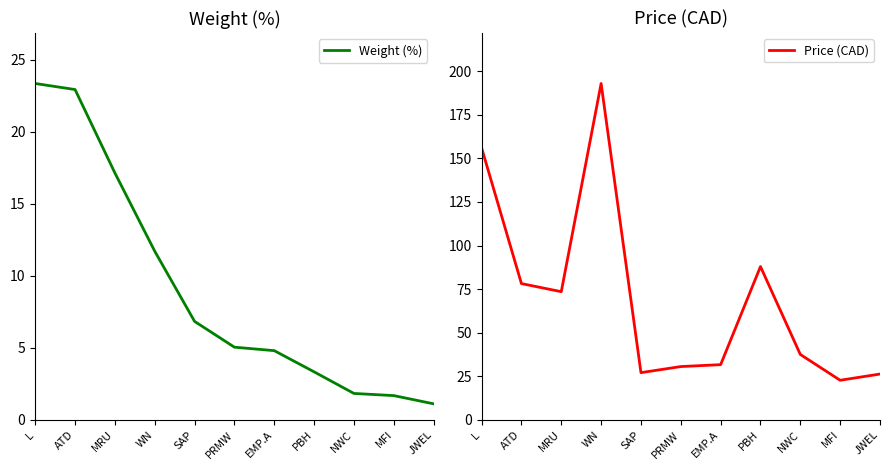

Which category has the lowest value in the Price (CAD) series?

MFI